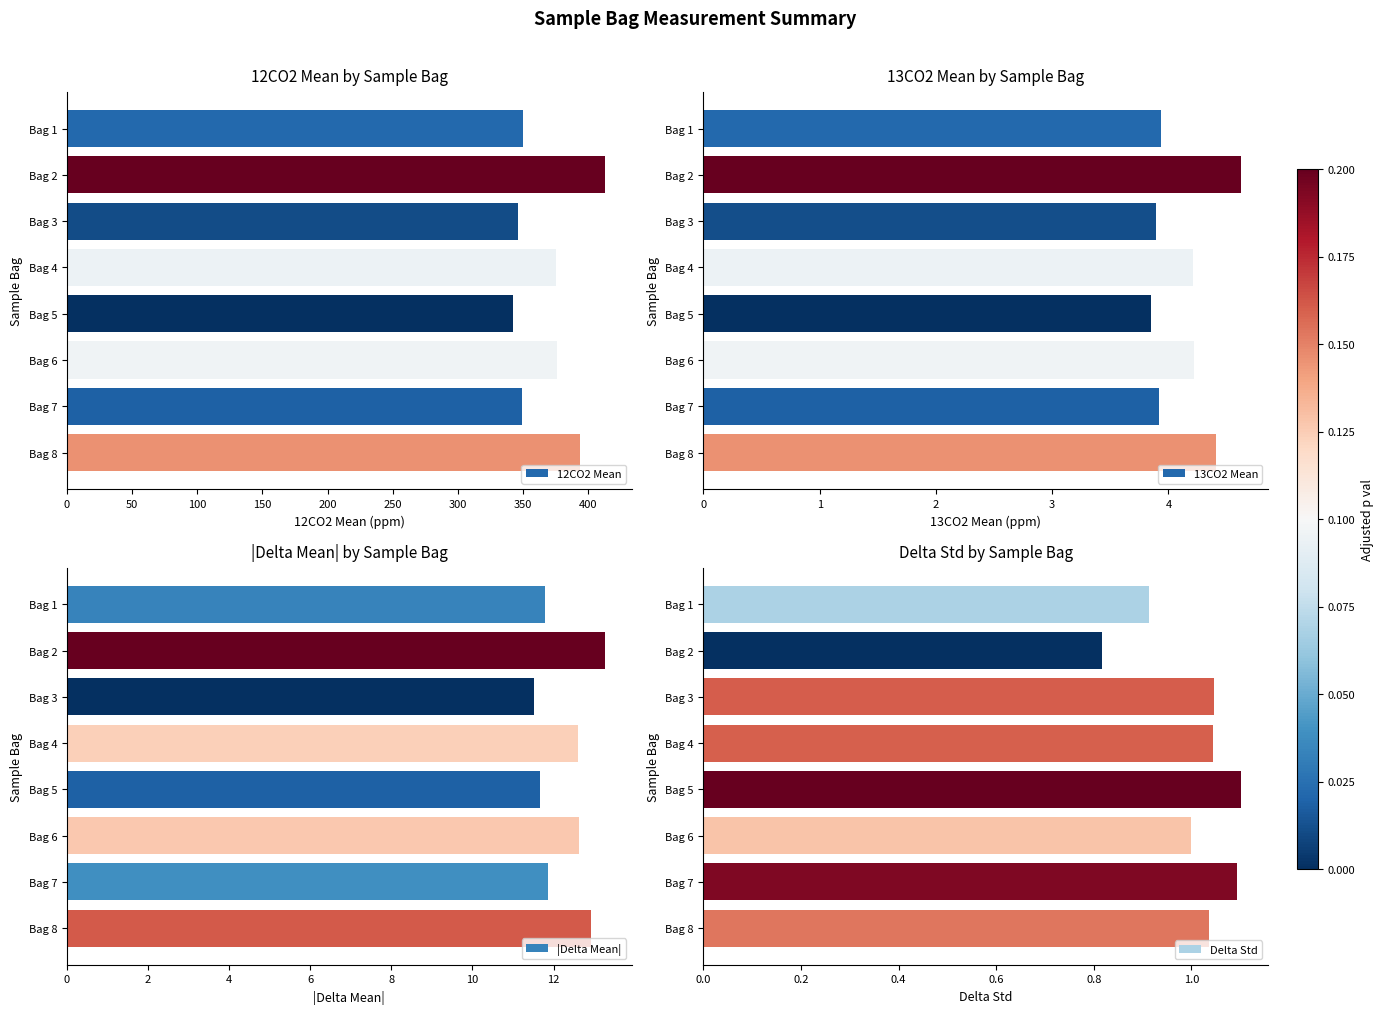

What is the difference between the second highest and second lowest values in the Delta Std series?

0.2